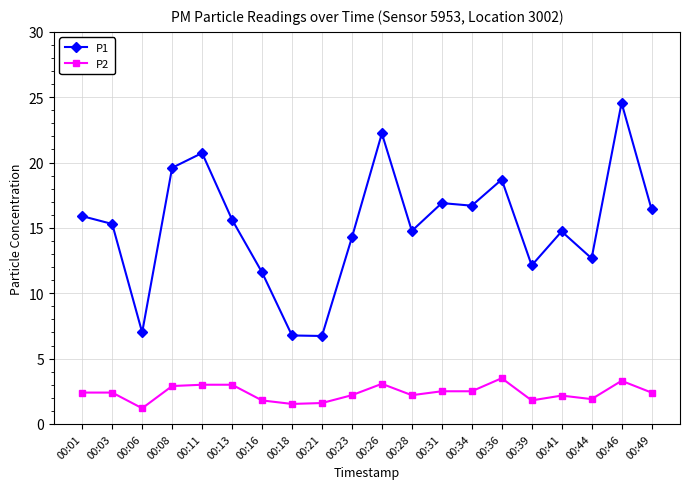

In P1, how many points are higher than both neighbors (excluding endpoints)?

6